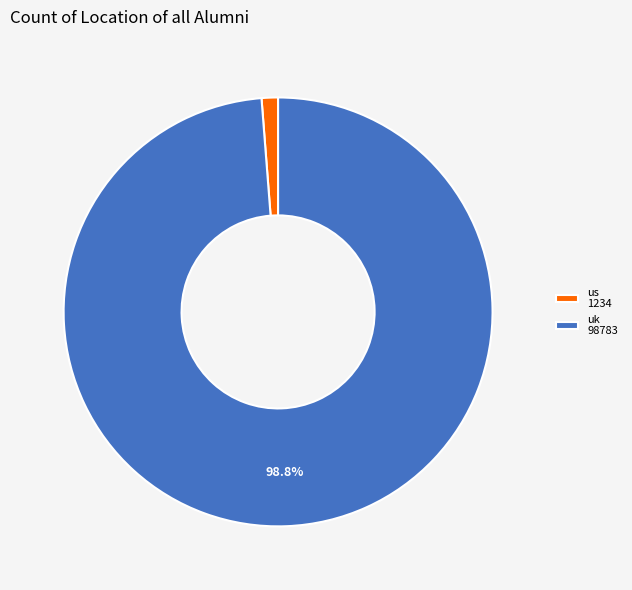

To the nearest percent, what percentage of the pie is uk?

99%